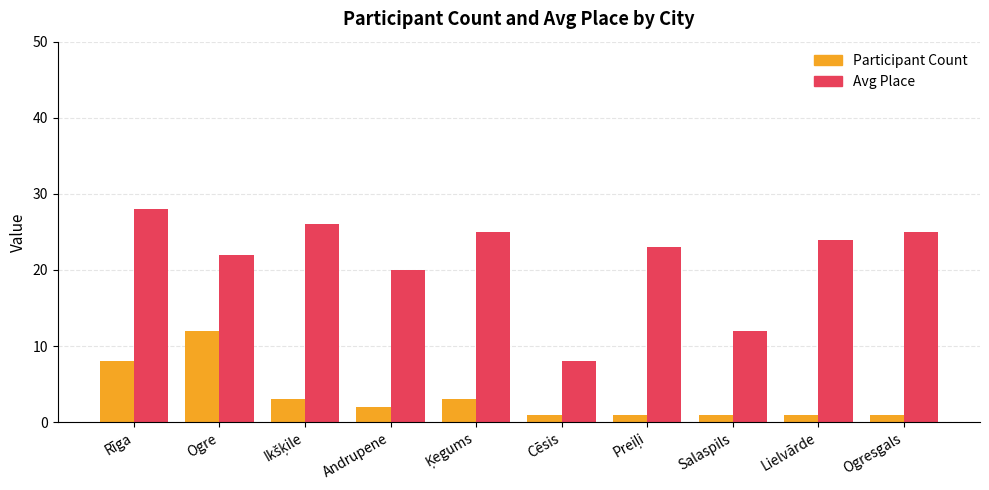

Read the Avg Place value at Salaspils.

12